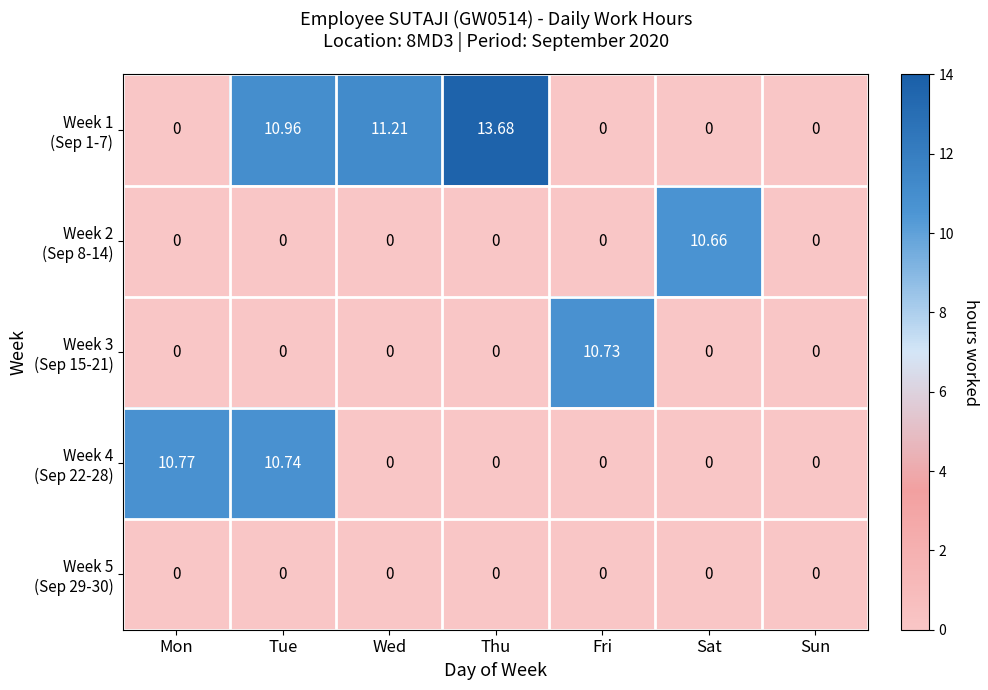

Count the number of data series in this chart.

5